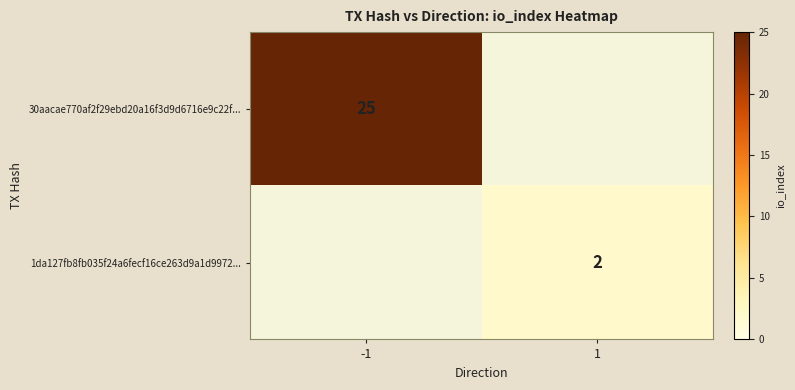

The value of 1da127fb8fb035f24a6fecf16ce263d9a1d9972... at 1 is 2. True or false?

True